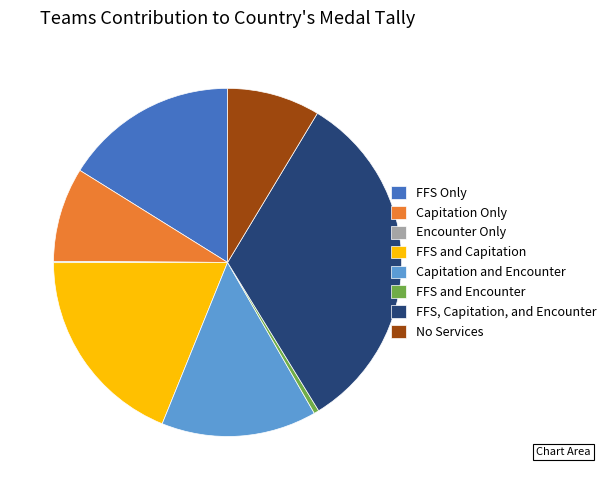

Approximately how many times larger is the value at FFS, Capitation, and Encounter compared to Capitation and Encounter?

2.3